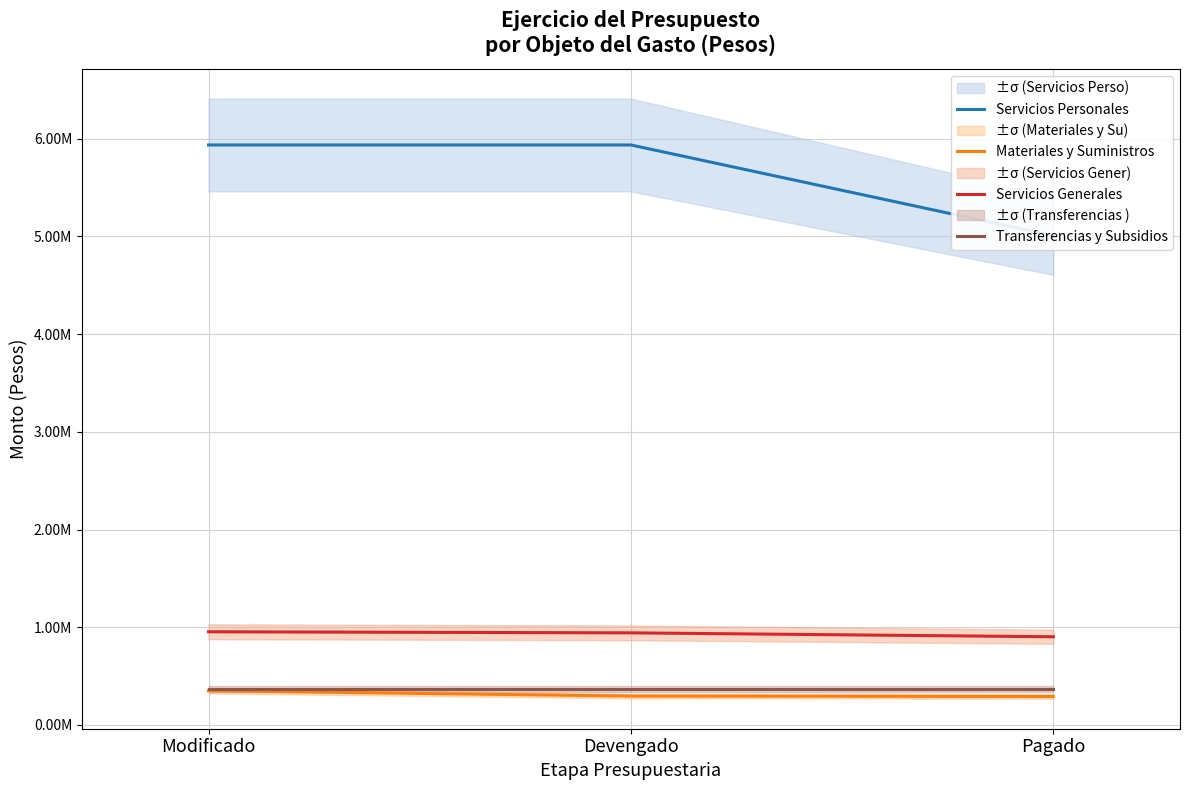

True or false: Transferencias y Subsidios has a value of 369898.5 at Pagado.

True